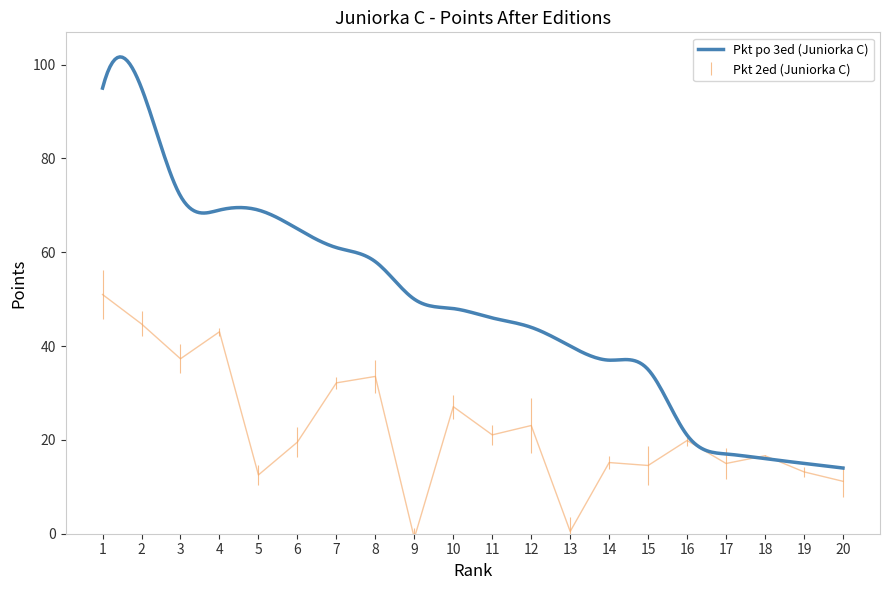

What is the sum of the values at 17 and 13?

15.5